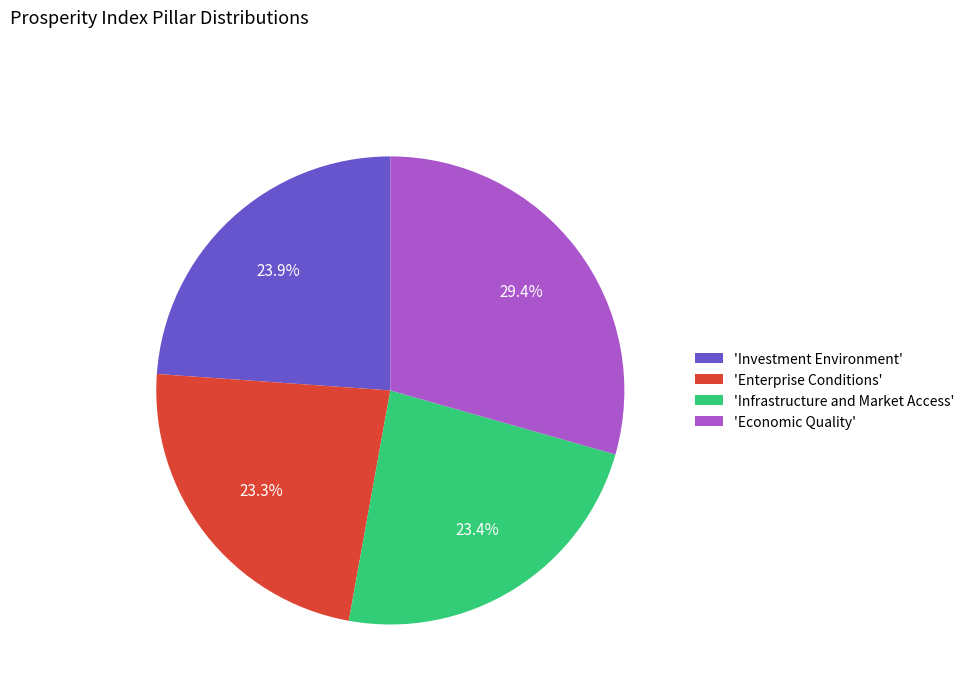

What is the ratio of the value at 'Investment Environment' to the value at 'Infrastructure and Market Access'?

1.0